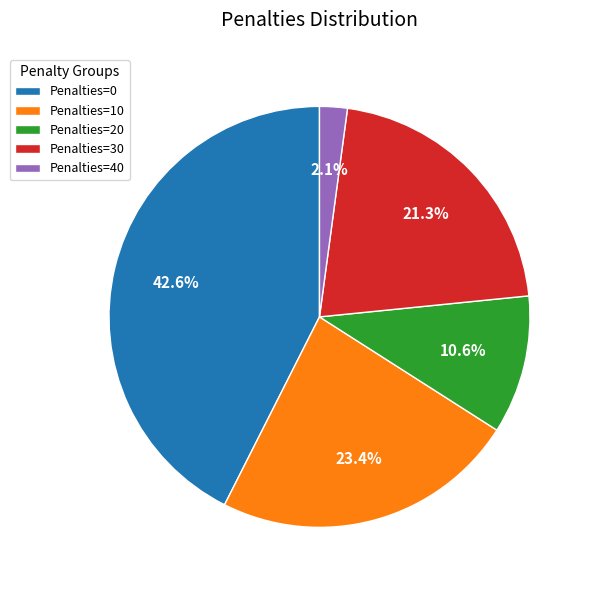

Approximately how many times larger is the value at Penalties=10 compared to Penalties=30?

1.1